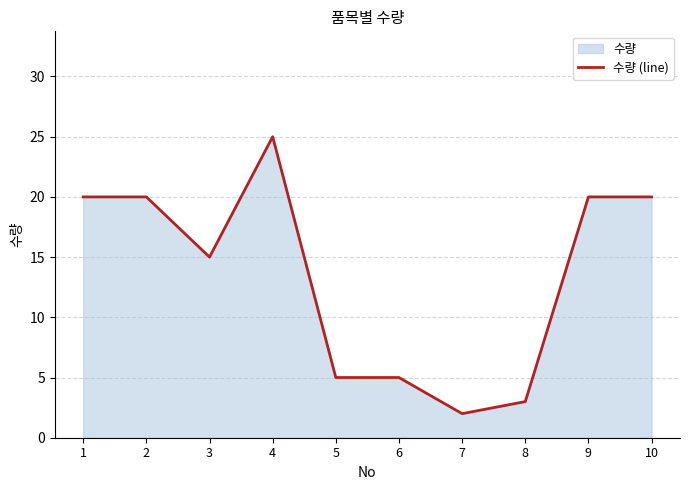

List the labels in order of value, smallest first.

7, 8, 5, 6, 3, 1, 2, 9, 10, 4